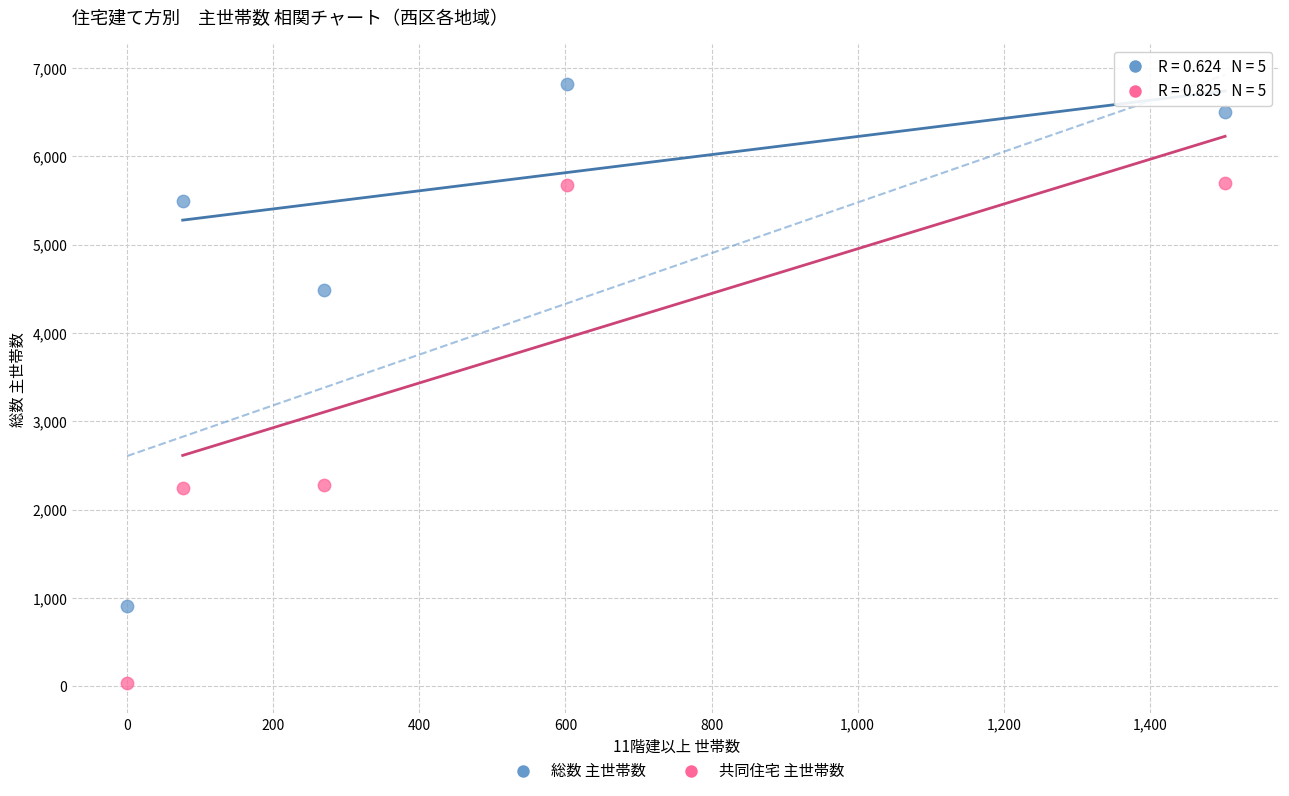

Which series has the largest Y range (max minus min)?

総数 主世帯数